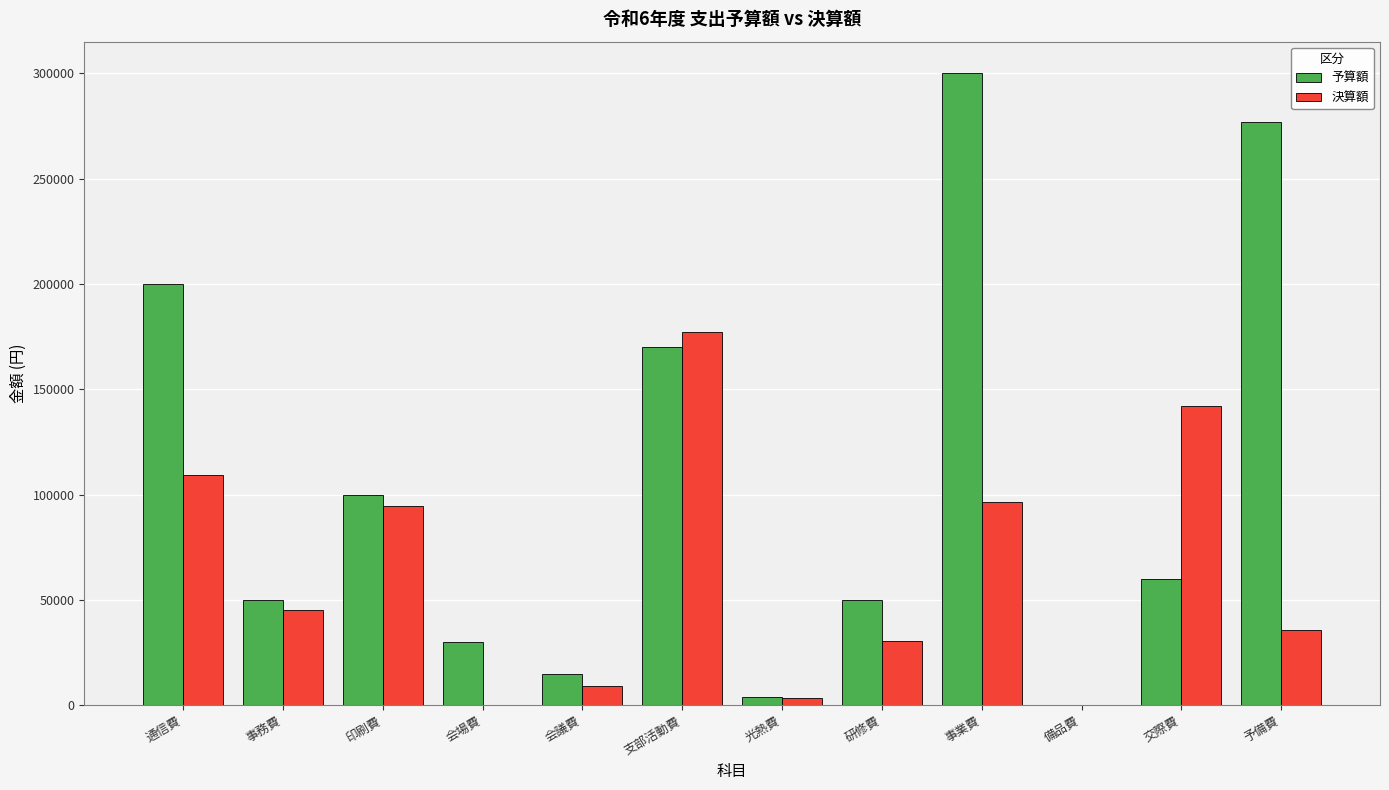

What is the sum of the 予算額 values at 研修費 and 印刷費?

150000